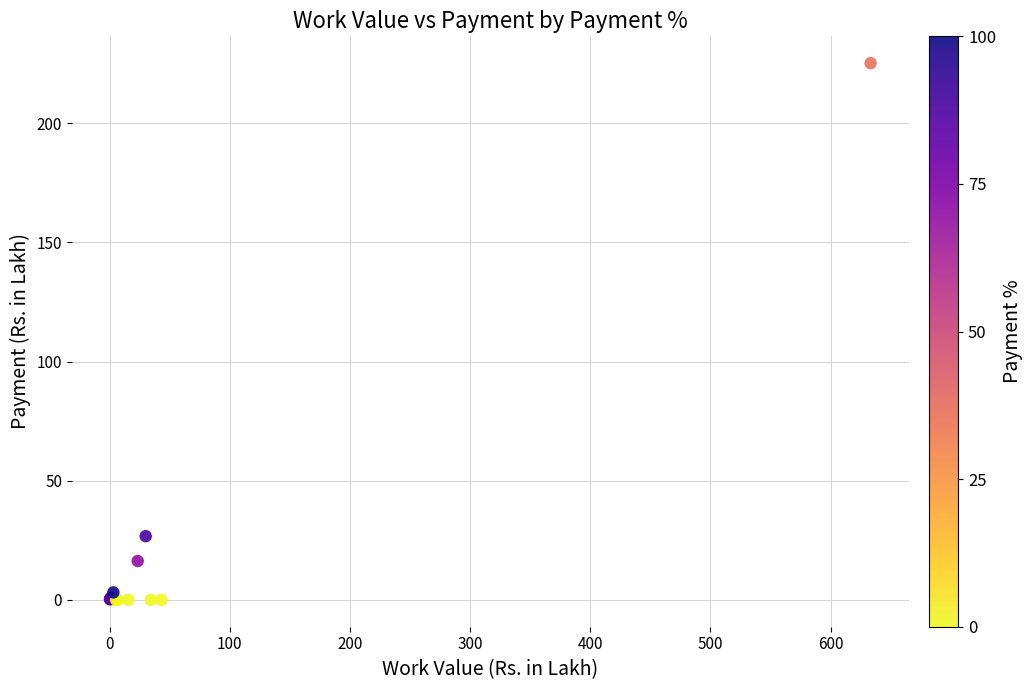

What Y value in the scatter plot is closest to 112?

26.7